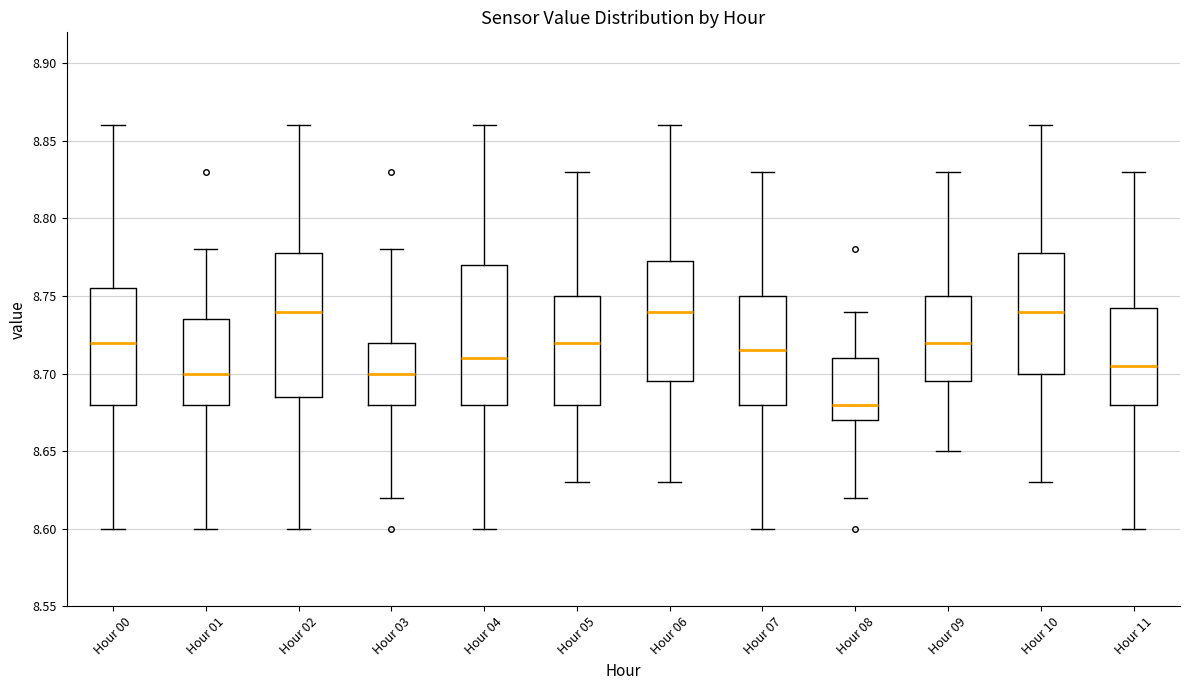

Where does the median line of the box for Hour 05 sit on the y-axis? The values are not printed on the chart, so give them approximately, as read against the axis.

8.720